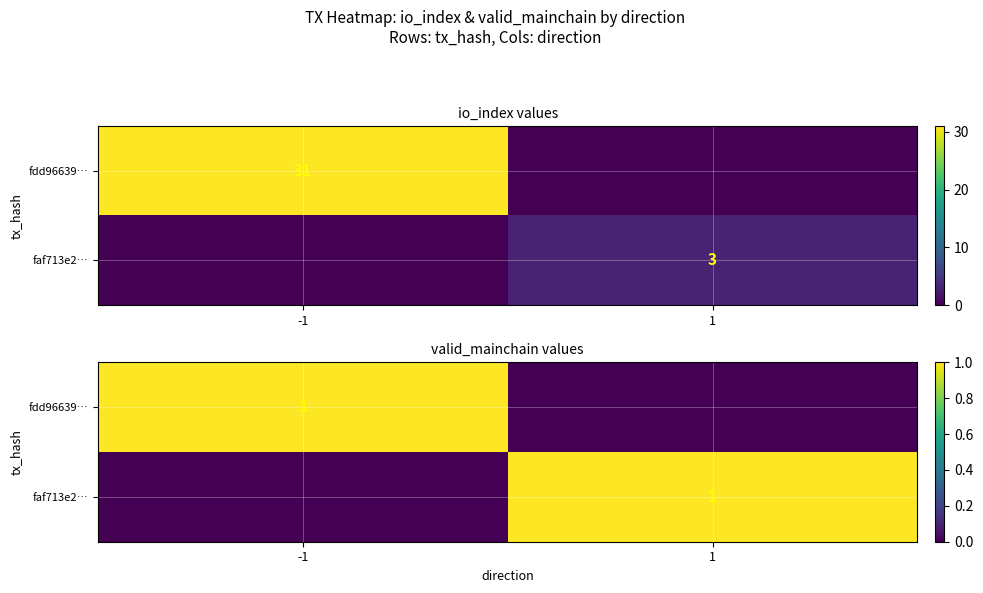

Is it true that faf713e2… equals 1 at -1?

False